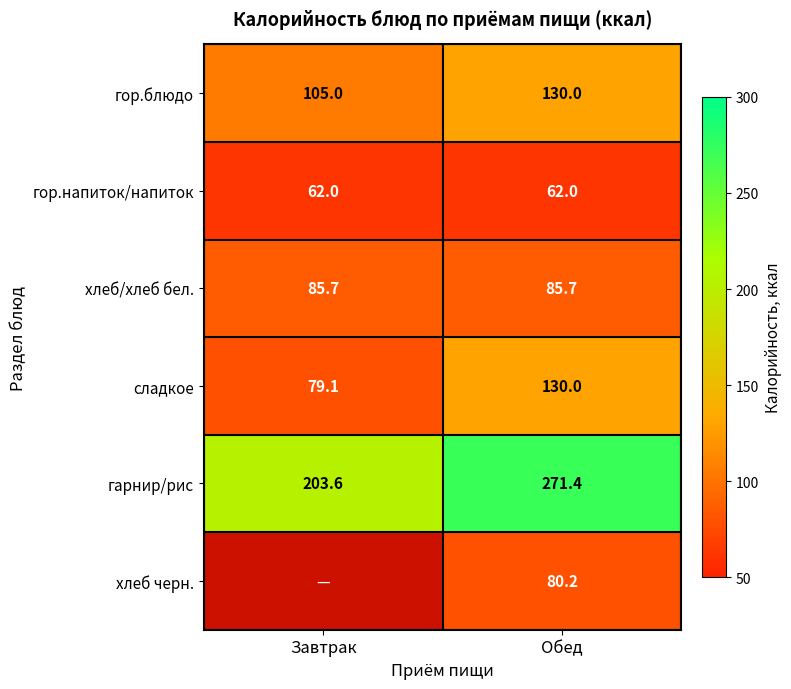

How many series are shown in this chart?

6